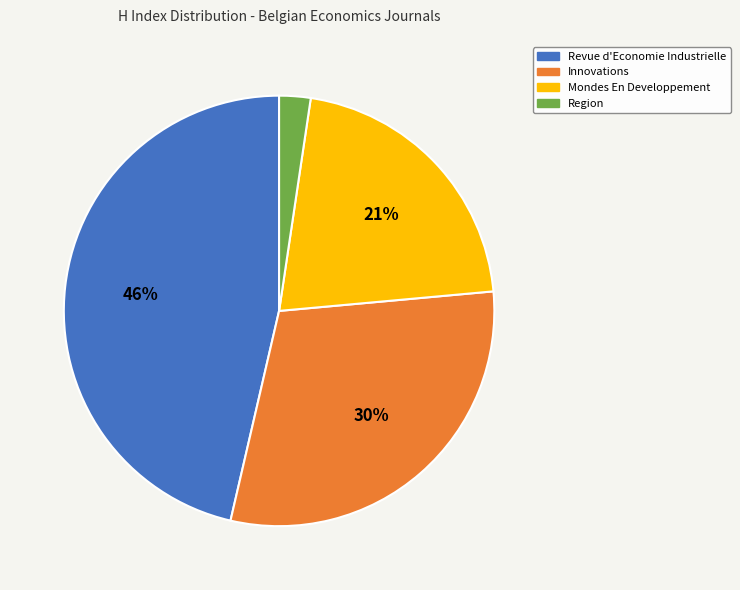

True or false: Innovations accounts for 23% of the total.

False